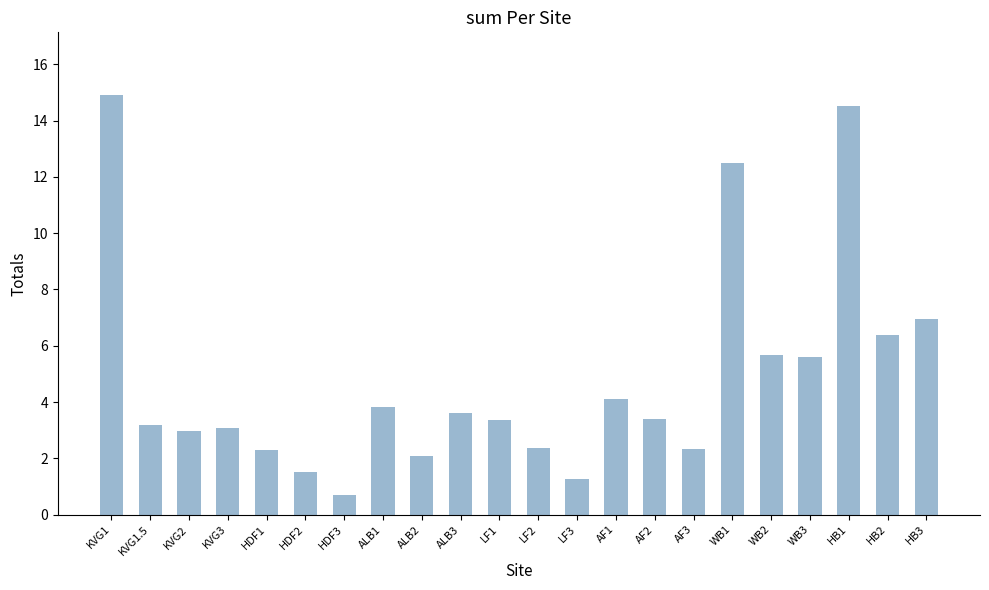

Count the number of categories in the chart.

22